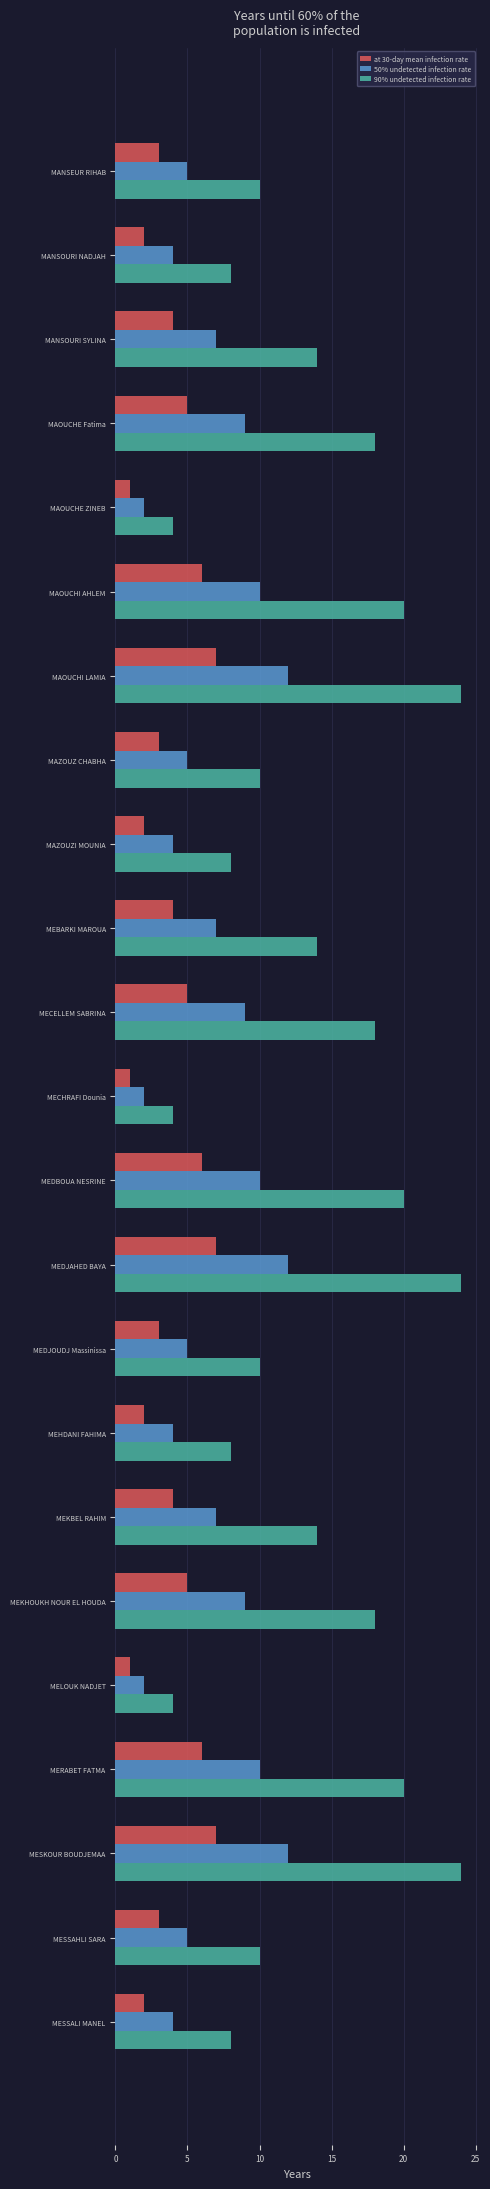

List the series in order of their overall mean, lowest first.

at 30-day mean infection rate, 50% undetected infection rate, 90% undetected infection rate